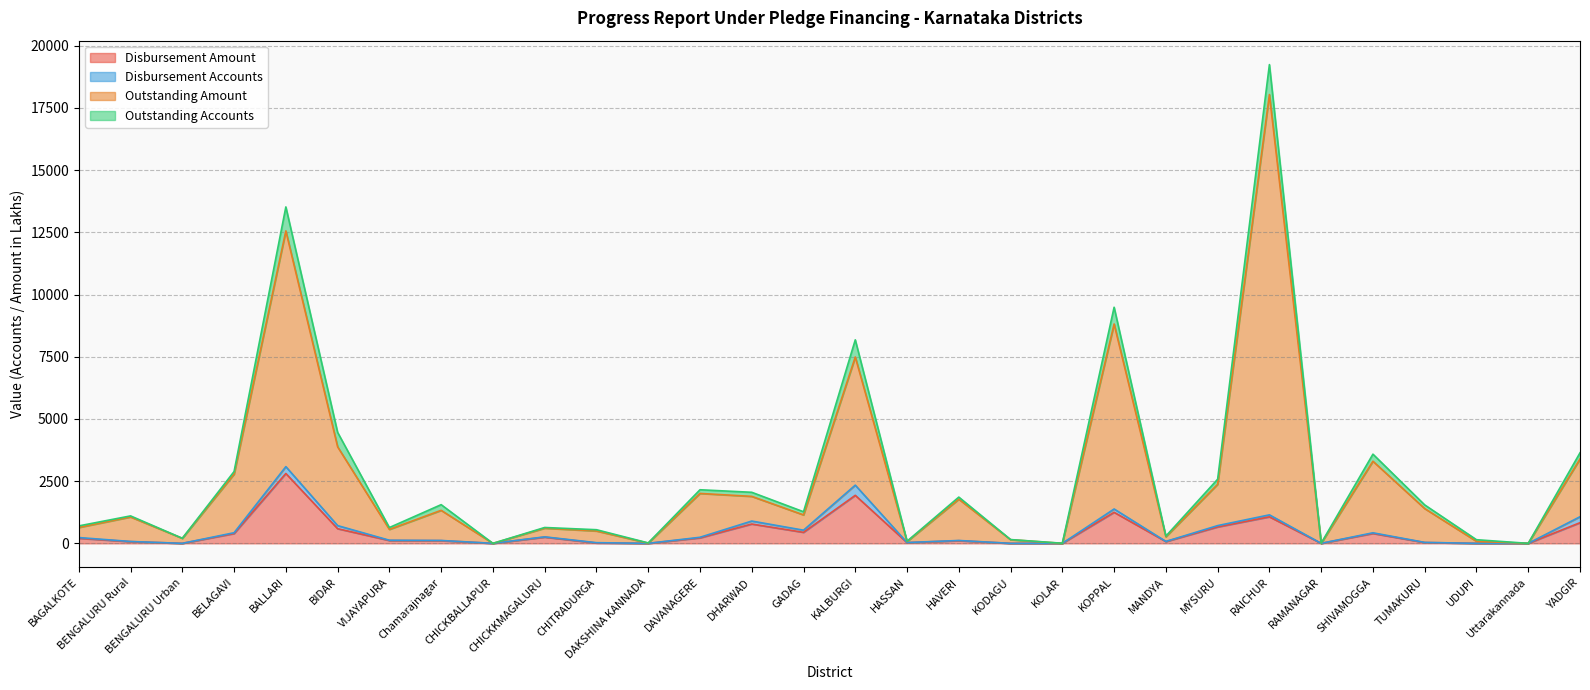

What is the difference between the highest and lowest values at BAGALKOTE?

435